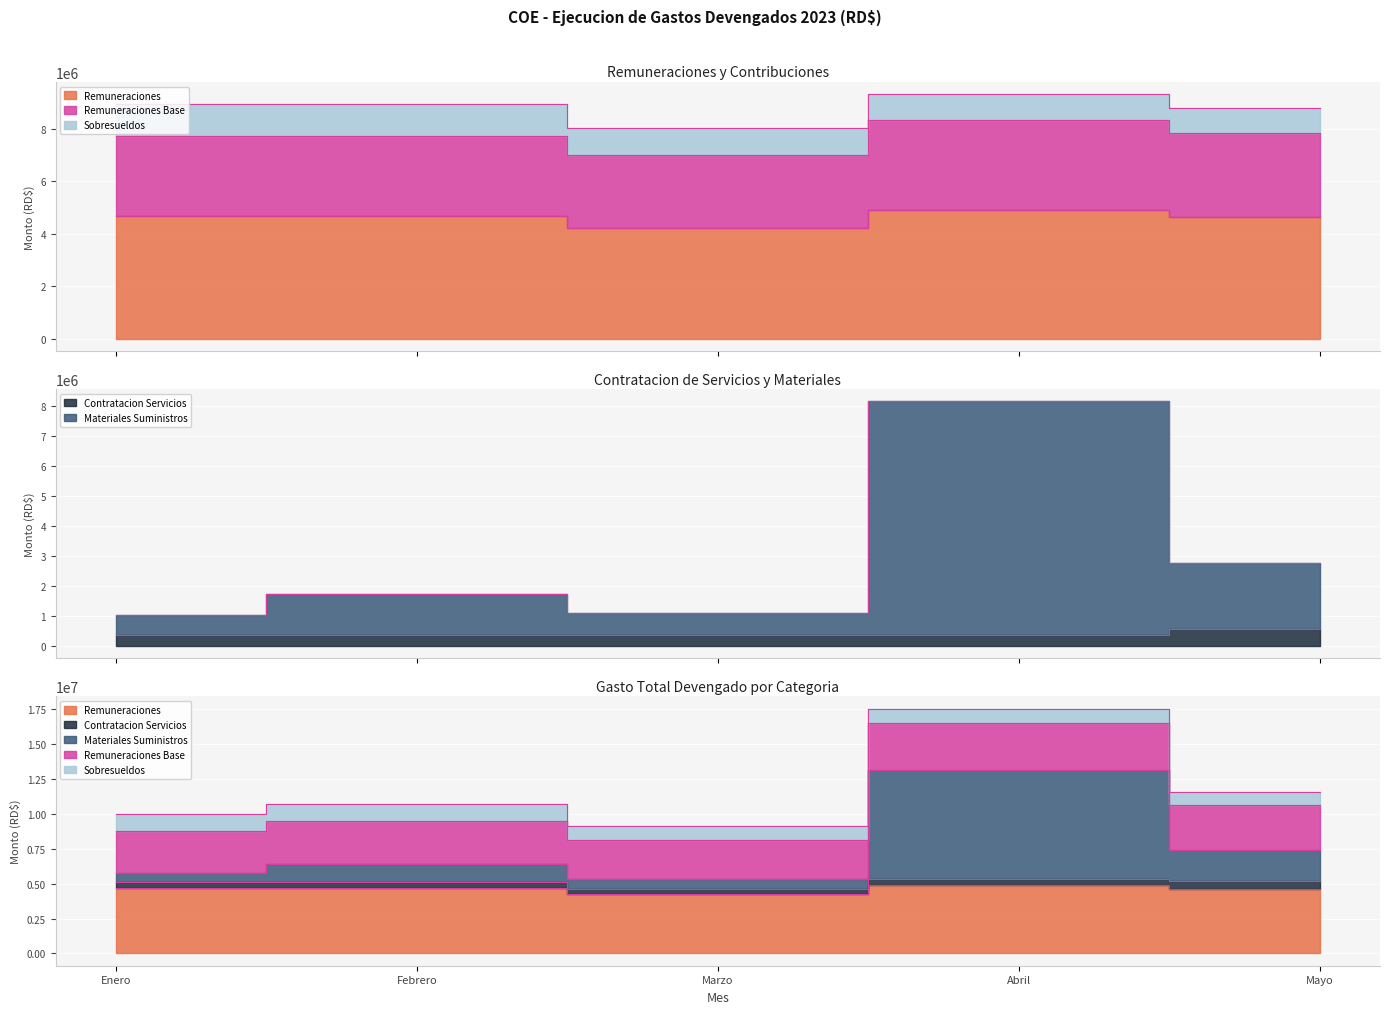

What is the label of the 4th point from the left?

Abril